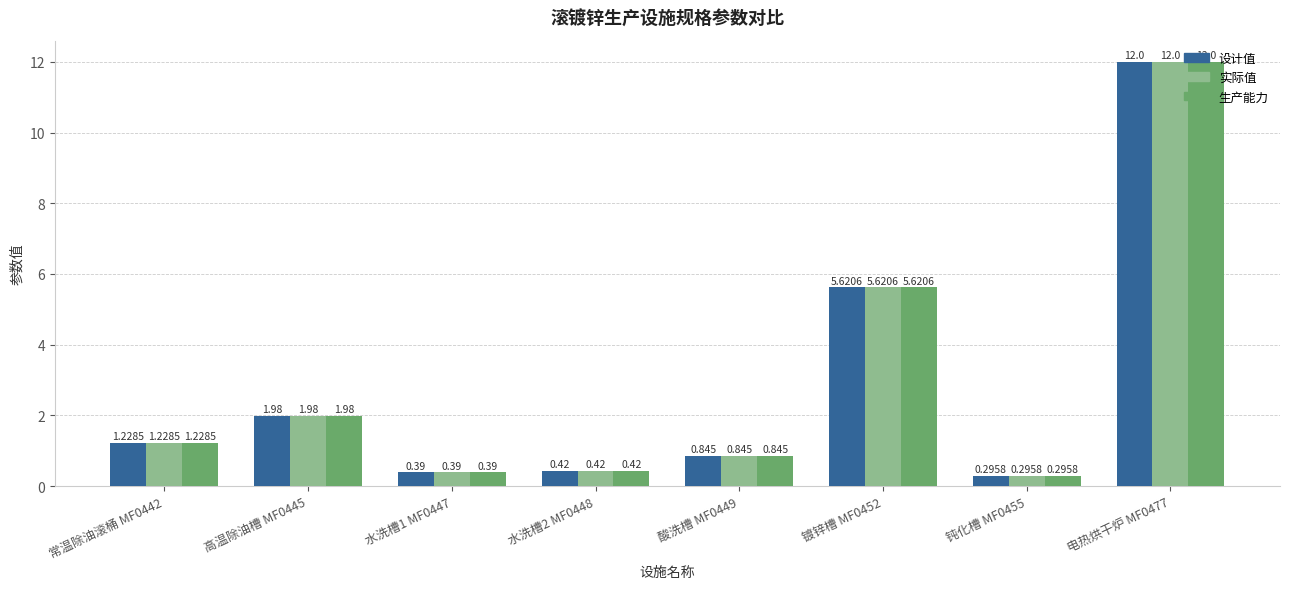

Is the value of 设计值 at 高温除油槽 MF0445 greater than the value of 实际值 at 钝化槽 MF0455?

Yes